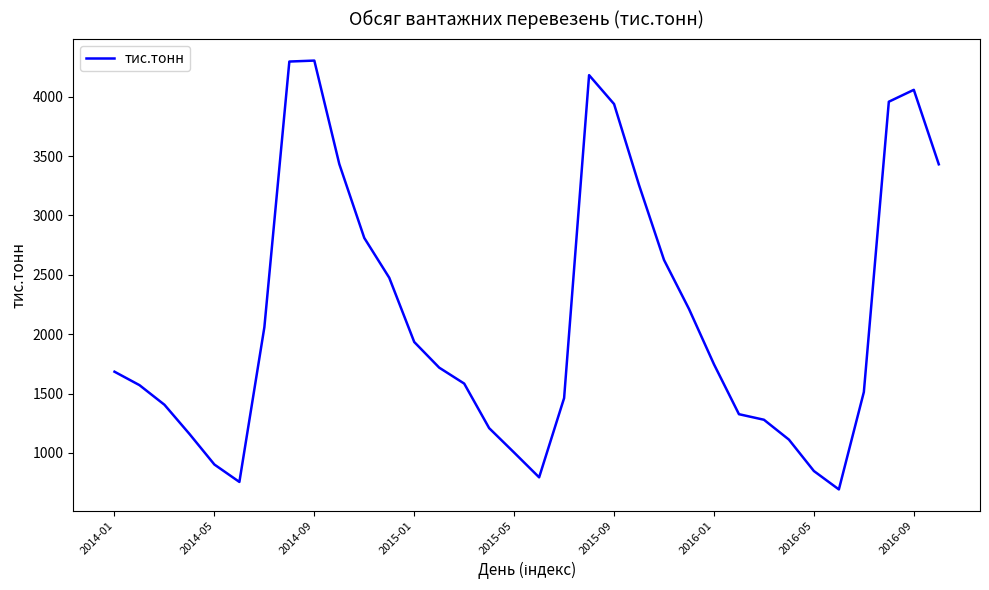

What is the difference between the maximum and minimum values?

3611.5